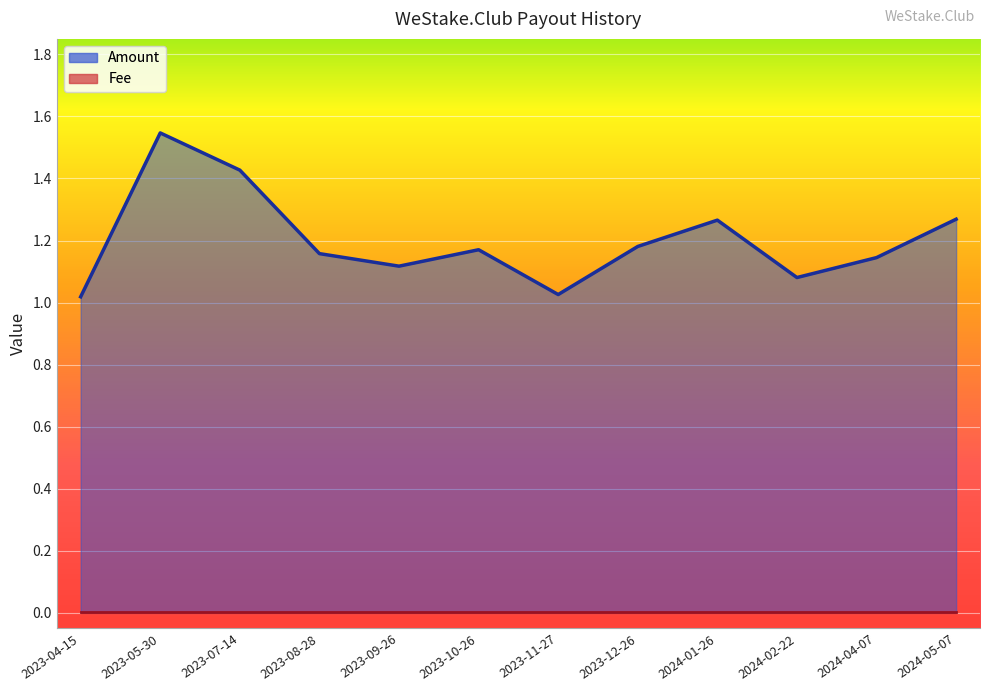

What is the smallest value displayed?

1.0